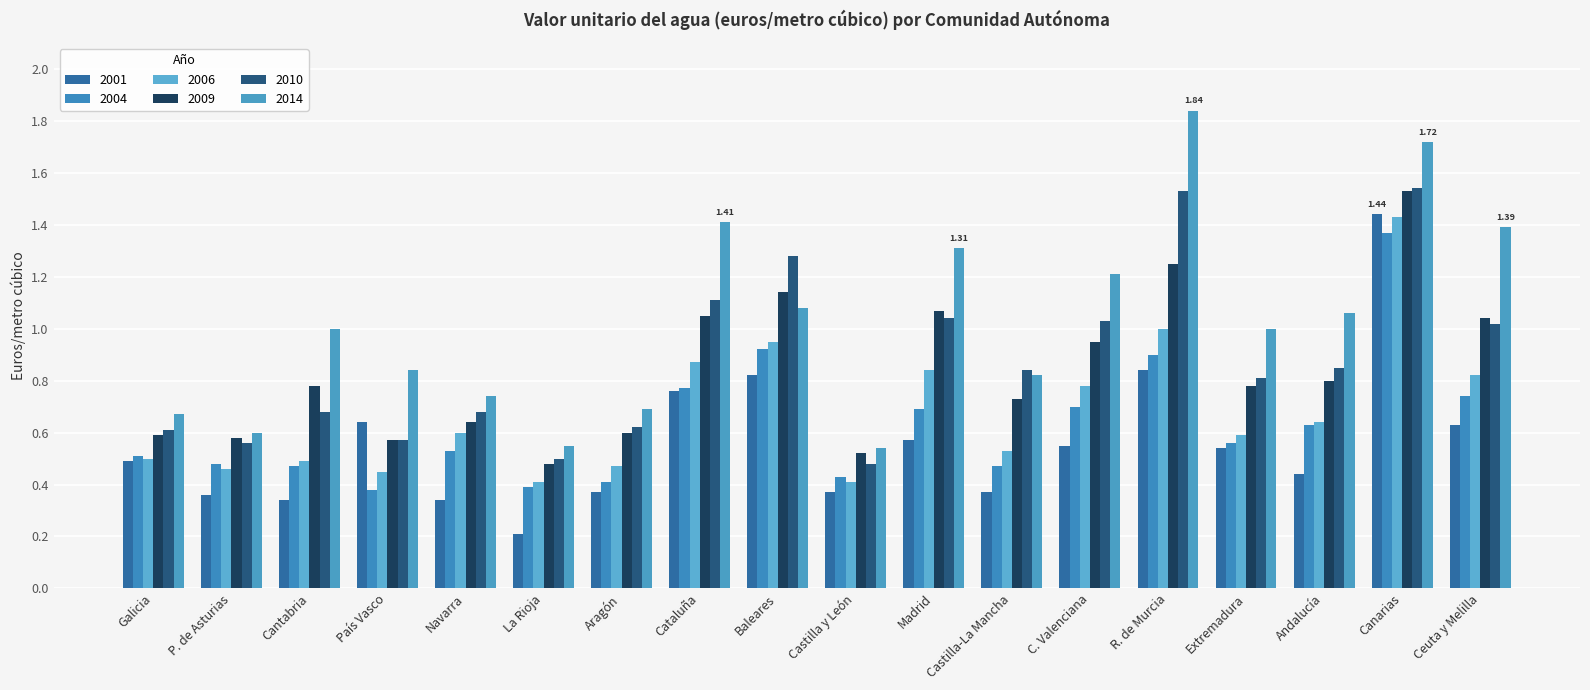

At how many categories does at least one series exceed 0?

18